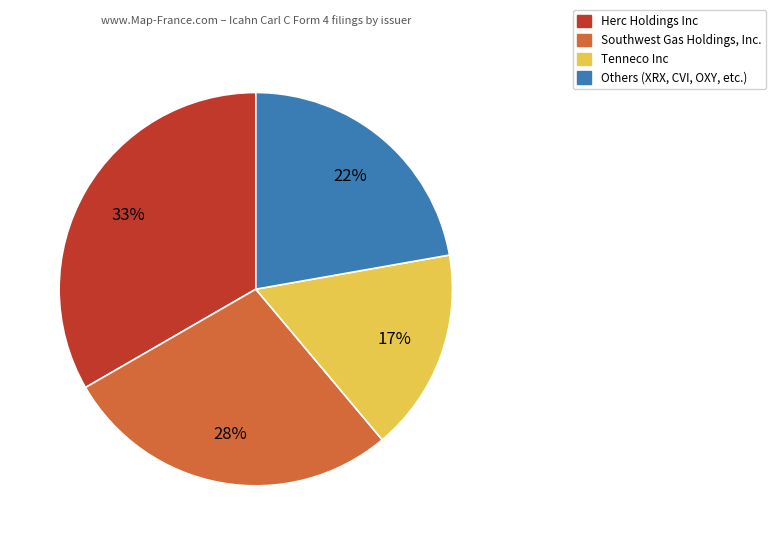

To the nearest percent, what is the average slice percentage?

25%